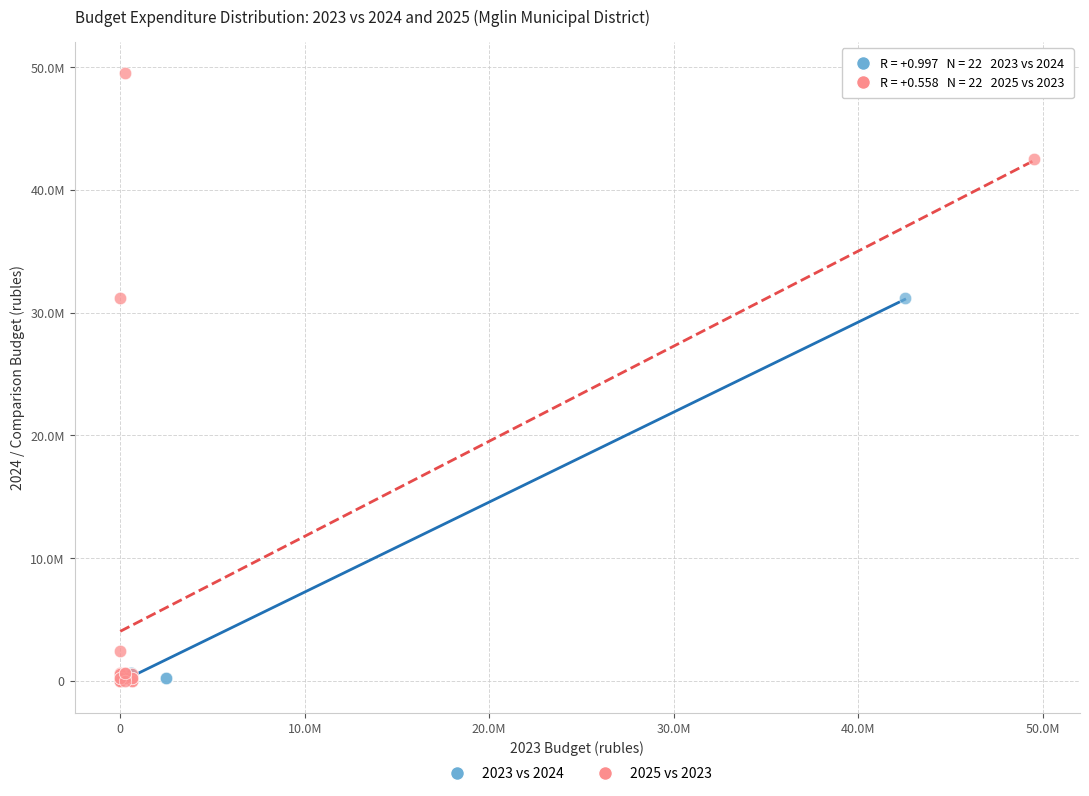

What are all the series names shown in the legend?

2023 vs 2024, 2025 vs 2023